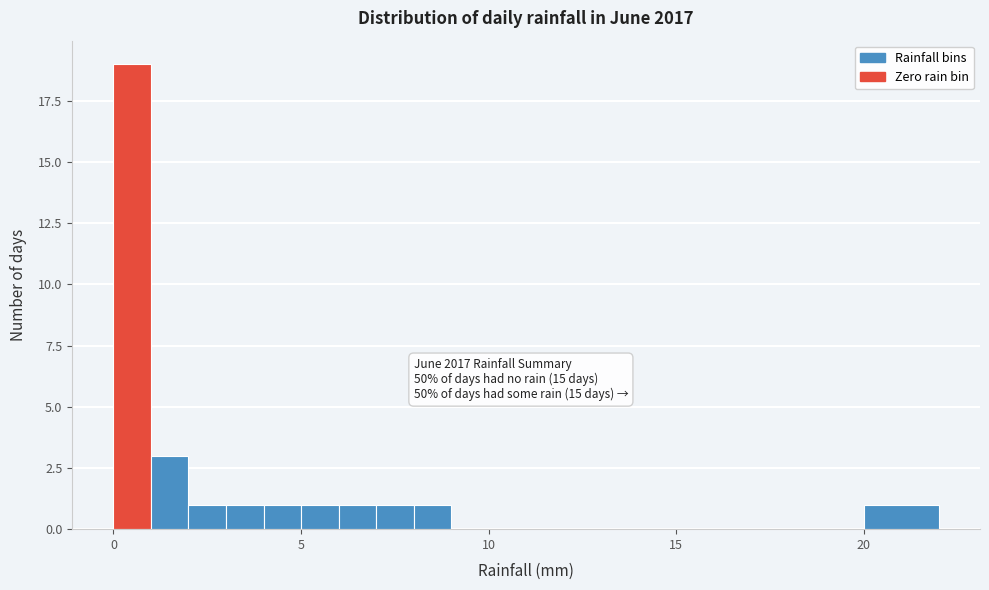

Around what value on the x-axis is the tallest bar? Give the approximate position of its centre, as read against the axis.

0.5